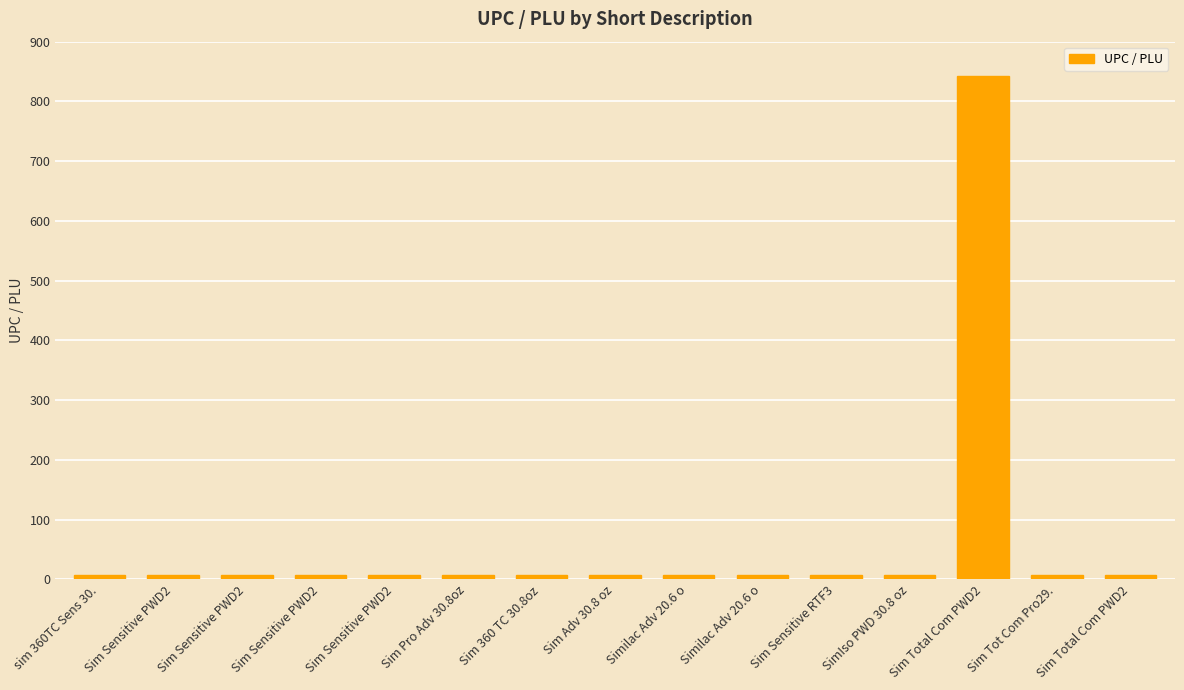

What is the label of the 8th bar from the right?

Sim Adv 30.8 oz